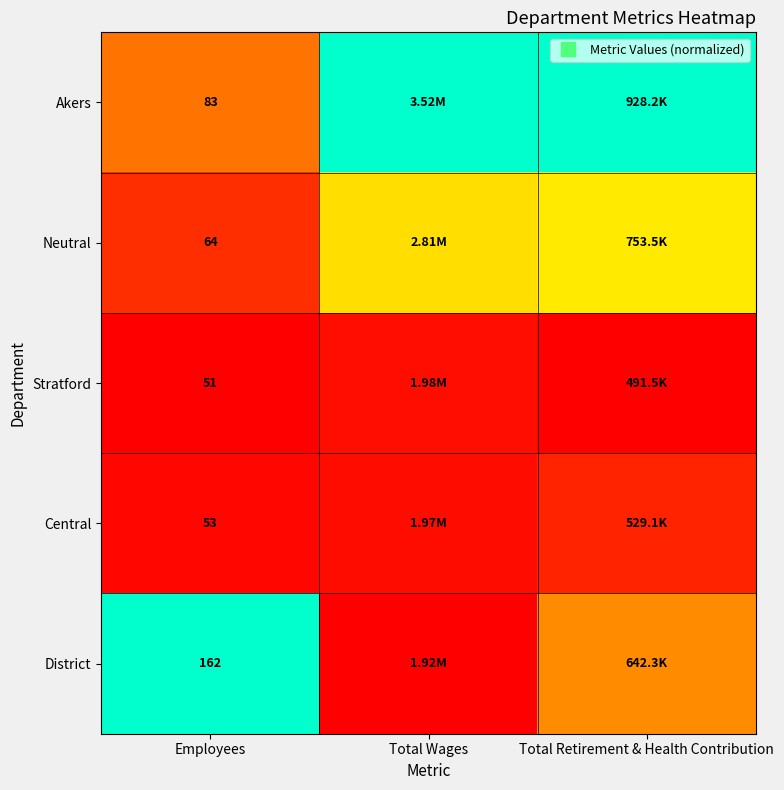

Which label corresponds to the smallest value in the chart?

Employees